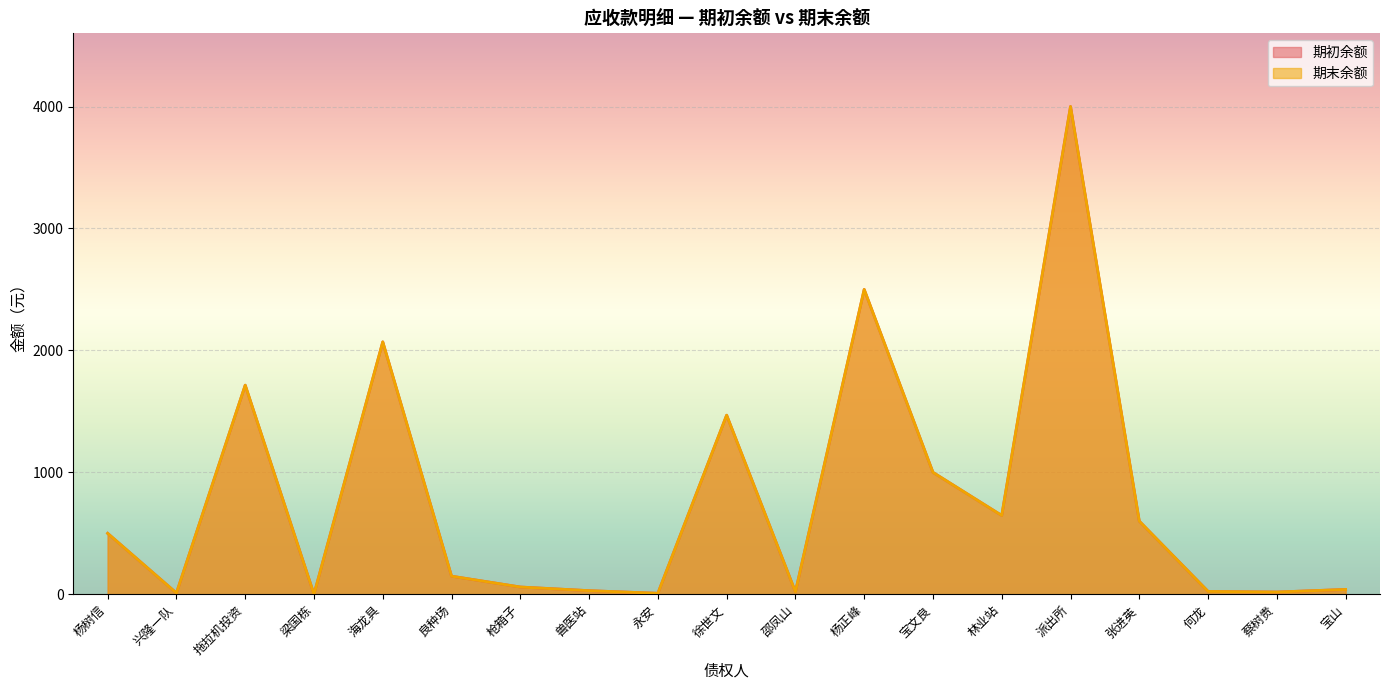

At which category is the sum across all series the highest?

派出所